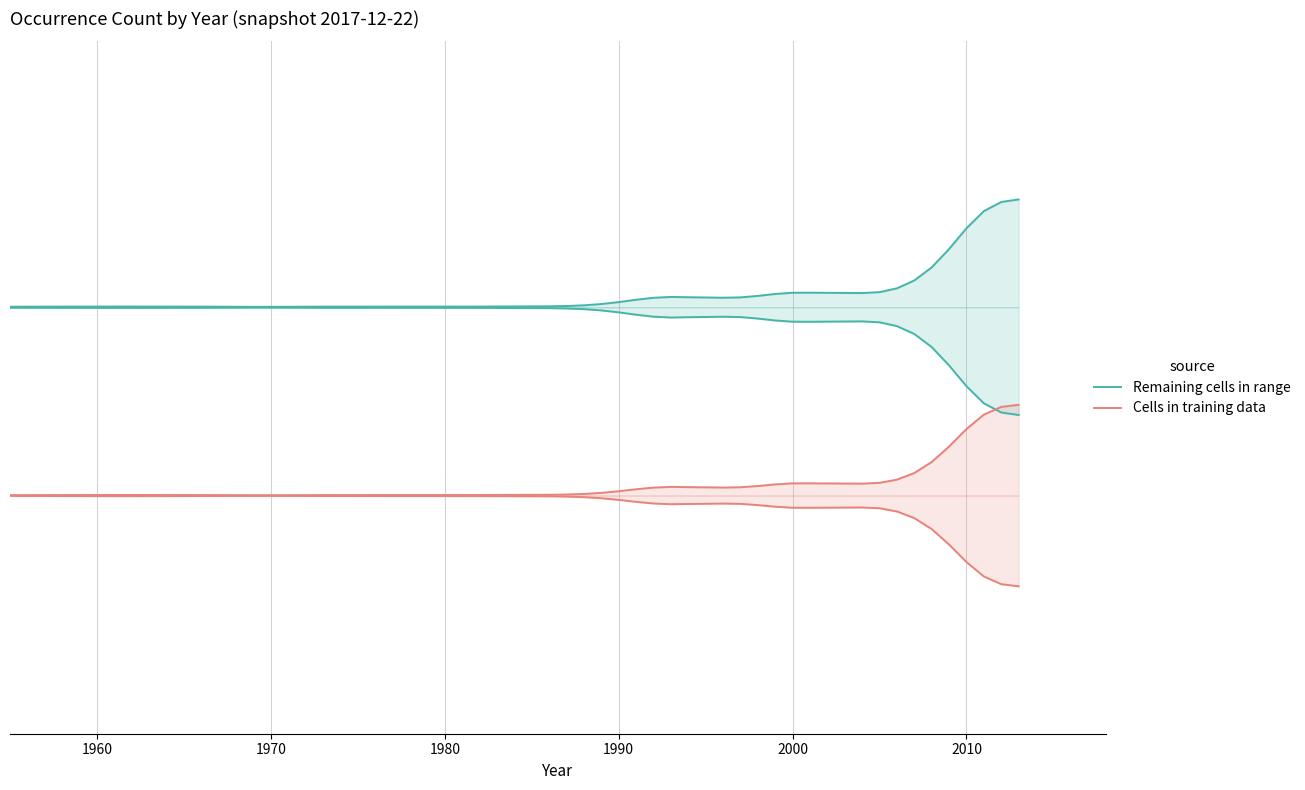

Is this an area chart (filled region under the line)?

No